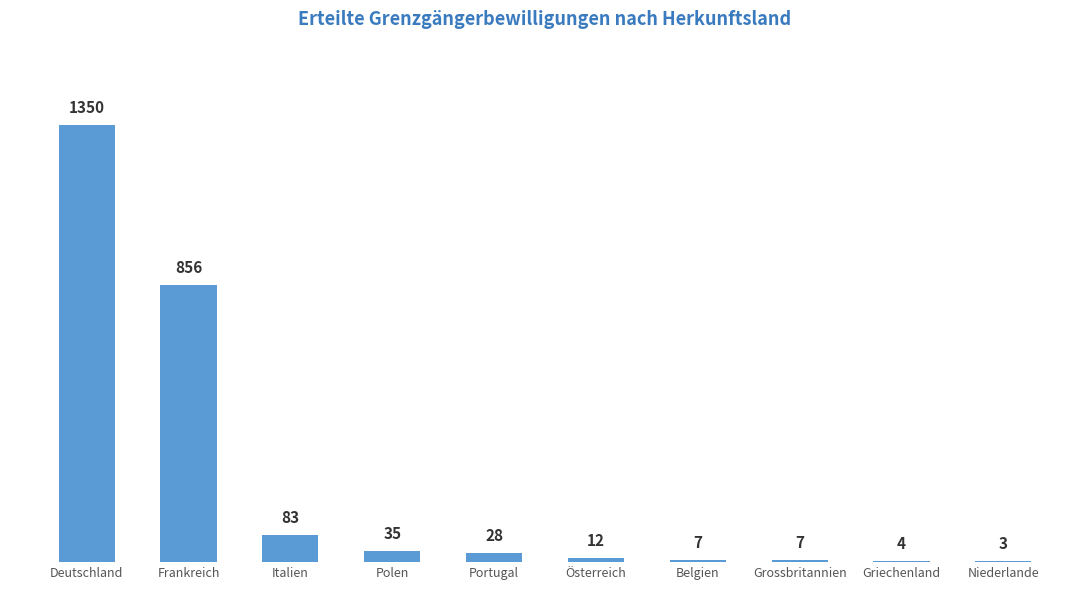

Count the number of data series in this chart.

1